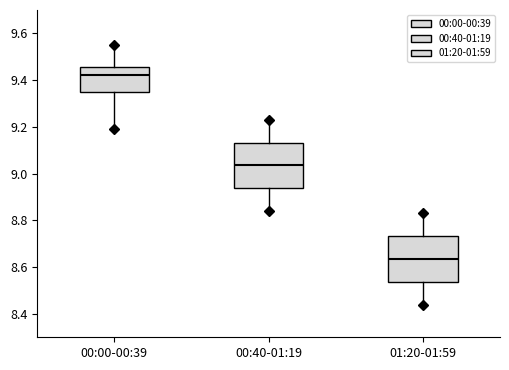

Which box's median line is the highest?

00:00-00:39